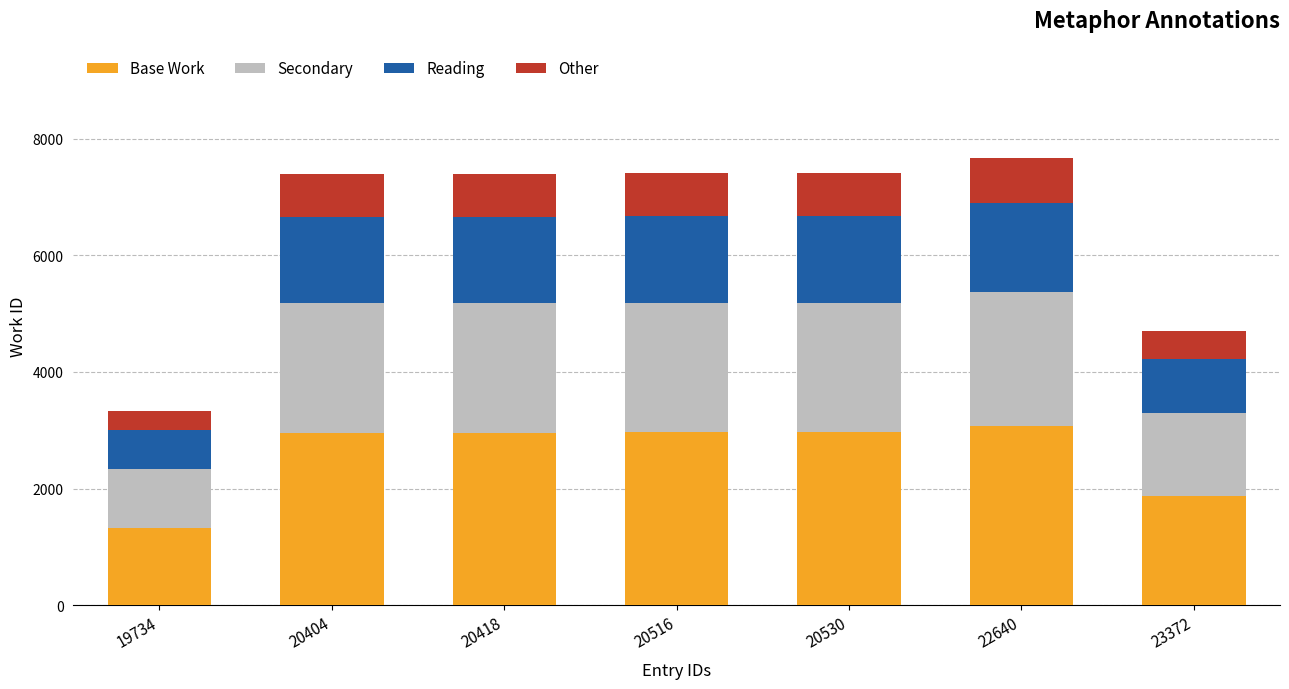

What are all the series names shown in the legend?

Base Work, Secondary, Reading, Other